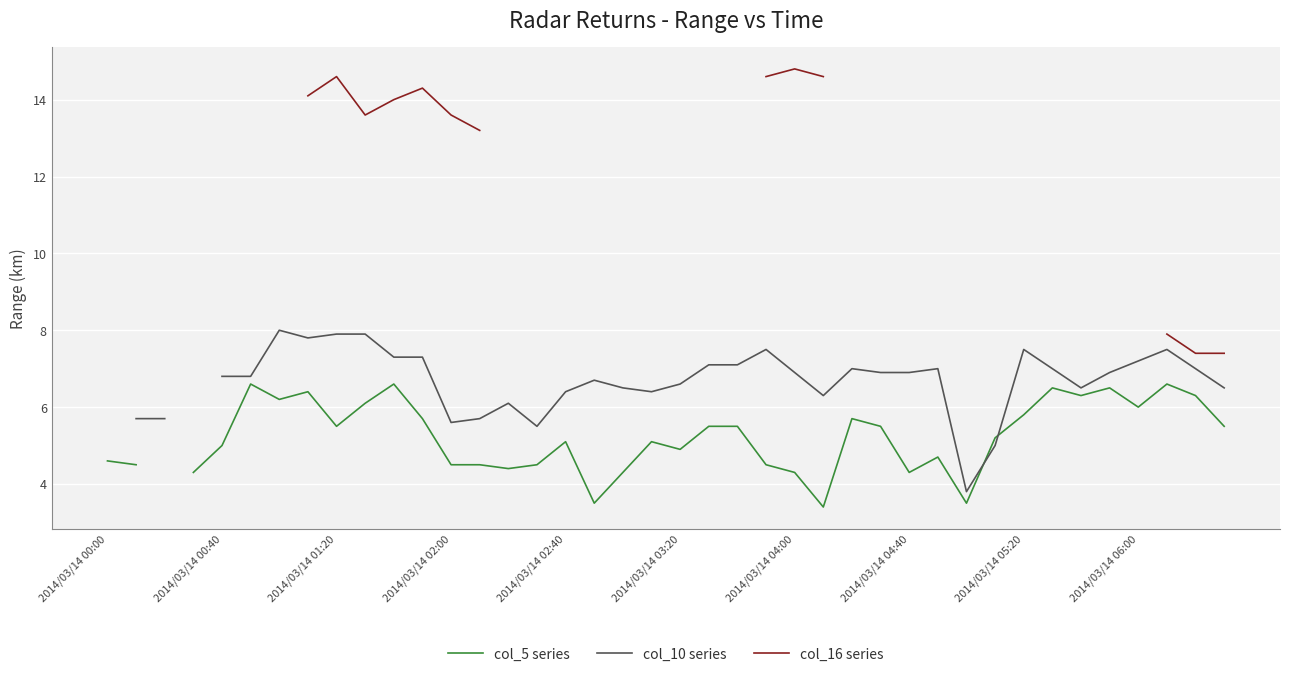

How many values in col_10 series are above zero?

38